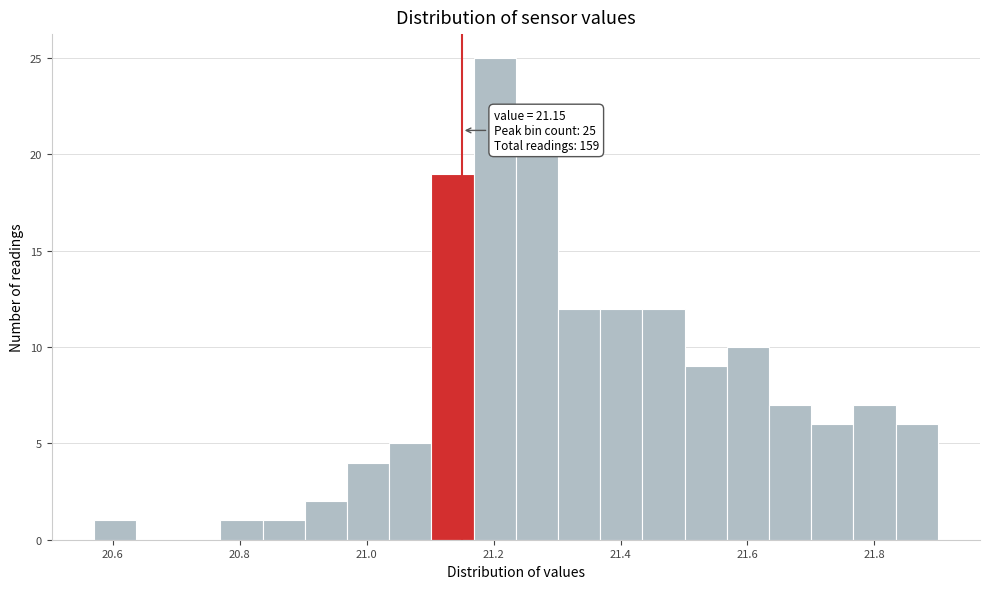

Around what value on the x-axis is the tallest bar? Give the approximate position of its centre, as read against the axis.

21.20